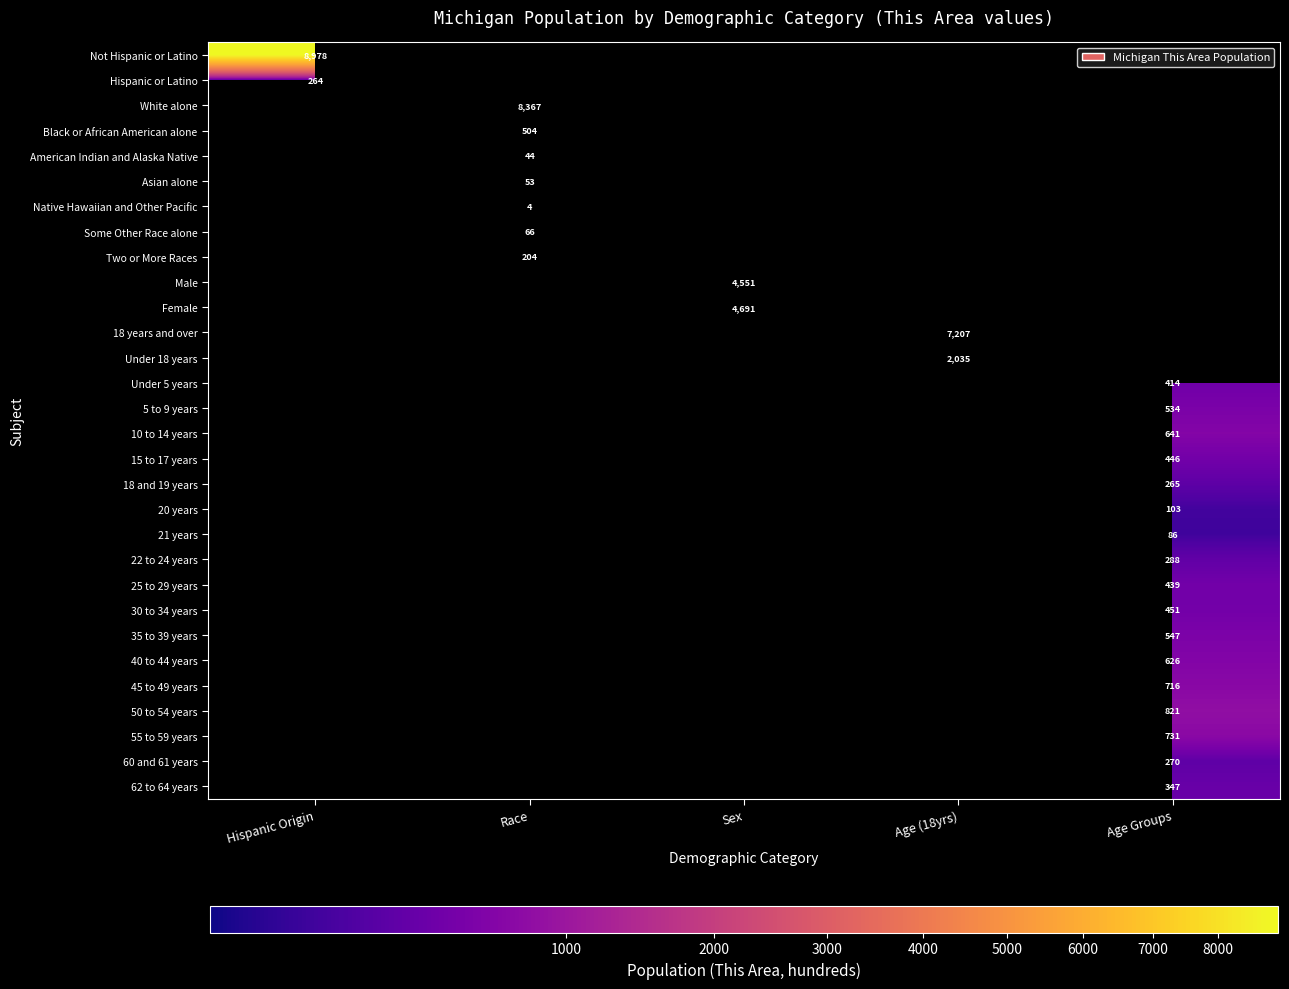

What is the maximum value shown in the chart?

8978.0